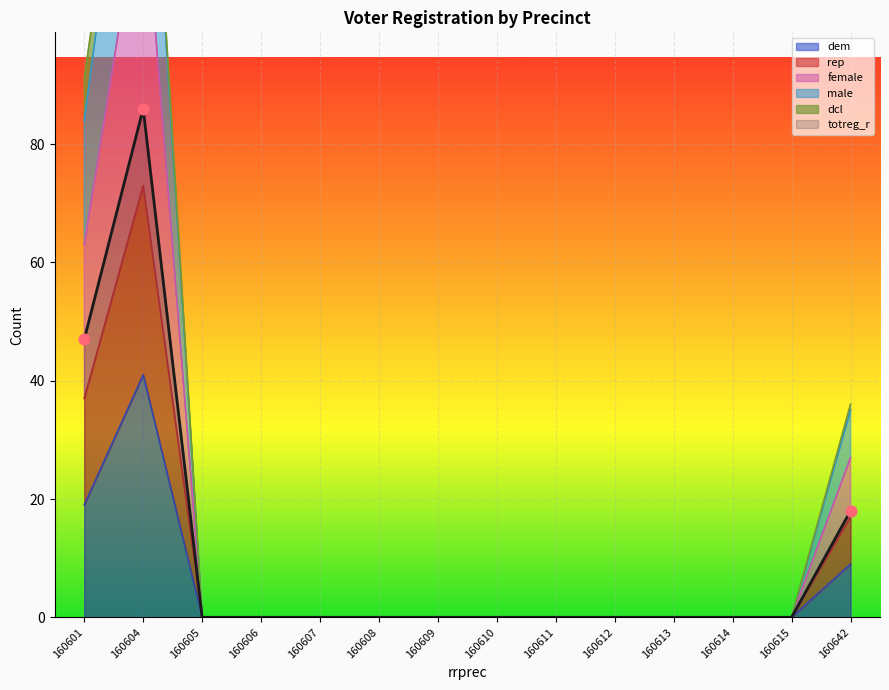

Is the value of female at 160611 greater than the value of totreg_r at 160614?

No